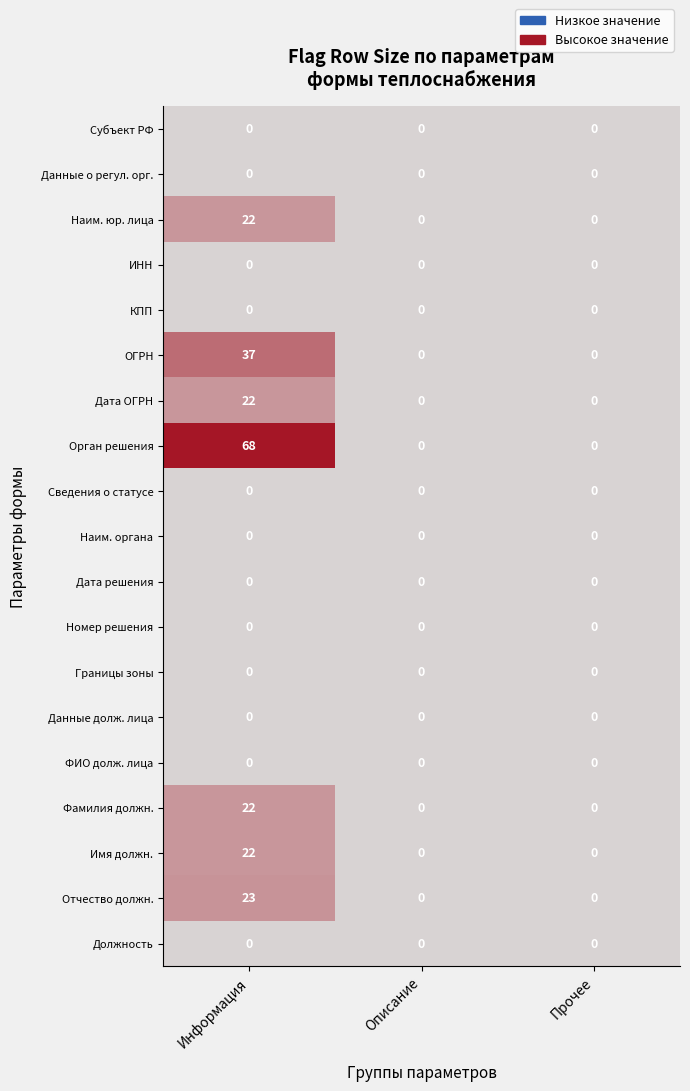

At which category is the sum across all series the highest?

Информация